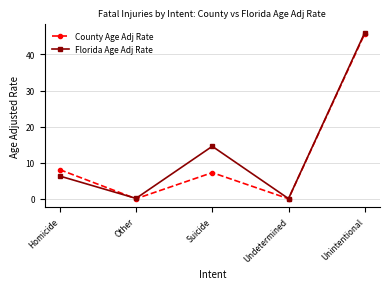

What is the total value across all series at Unintentional?

91.8